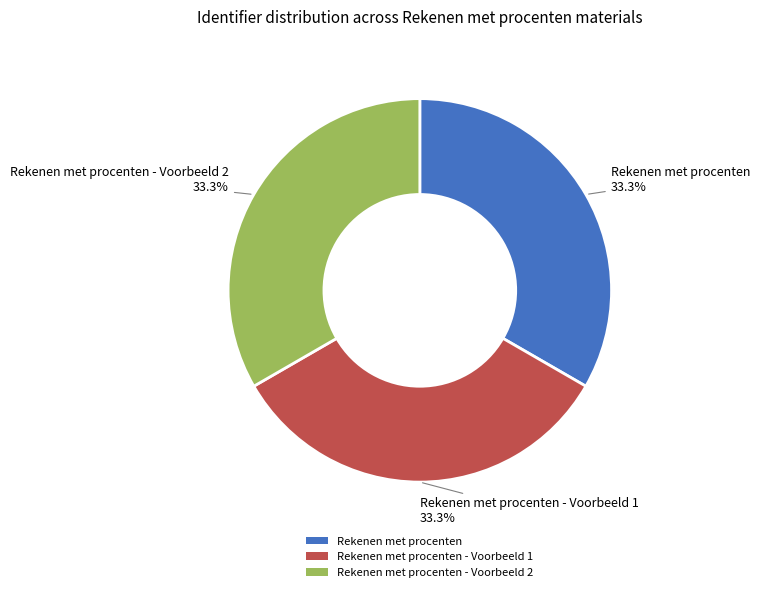

To the nearest percent, what percentage of the pie is Rekenen met procenten - Voorbeeld 1?

33%